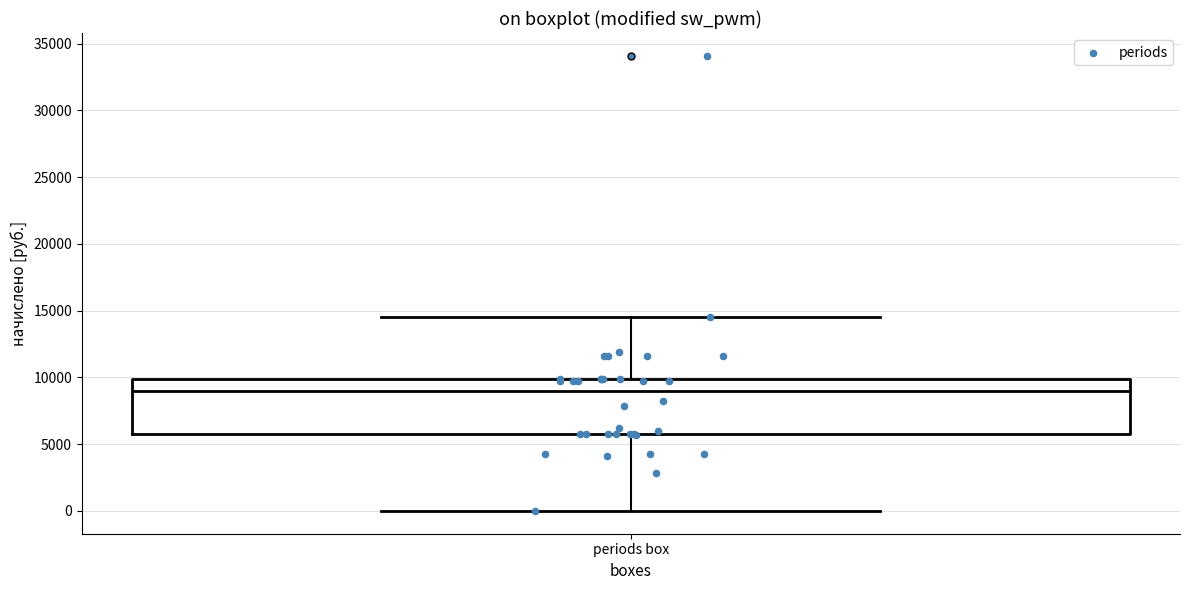

Where does the median line of the box for periods box sit on the y-axis? The values are not printed on the chart, so give them approximately, as read against the axis.

9000